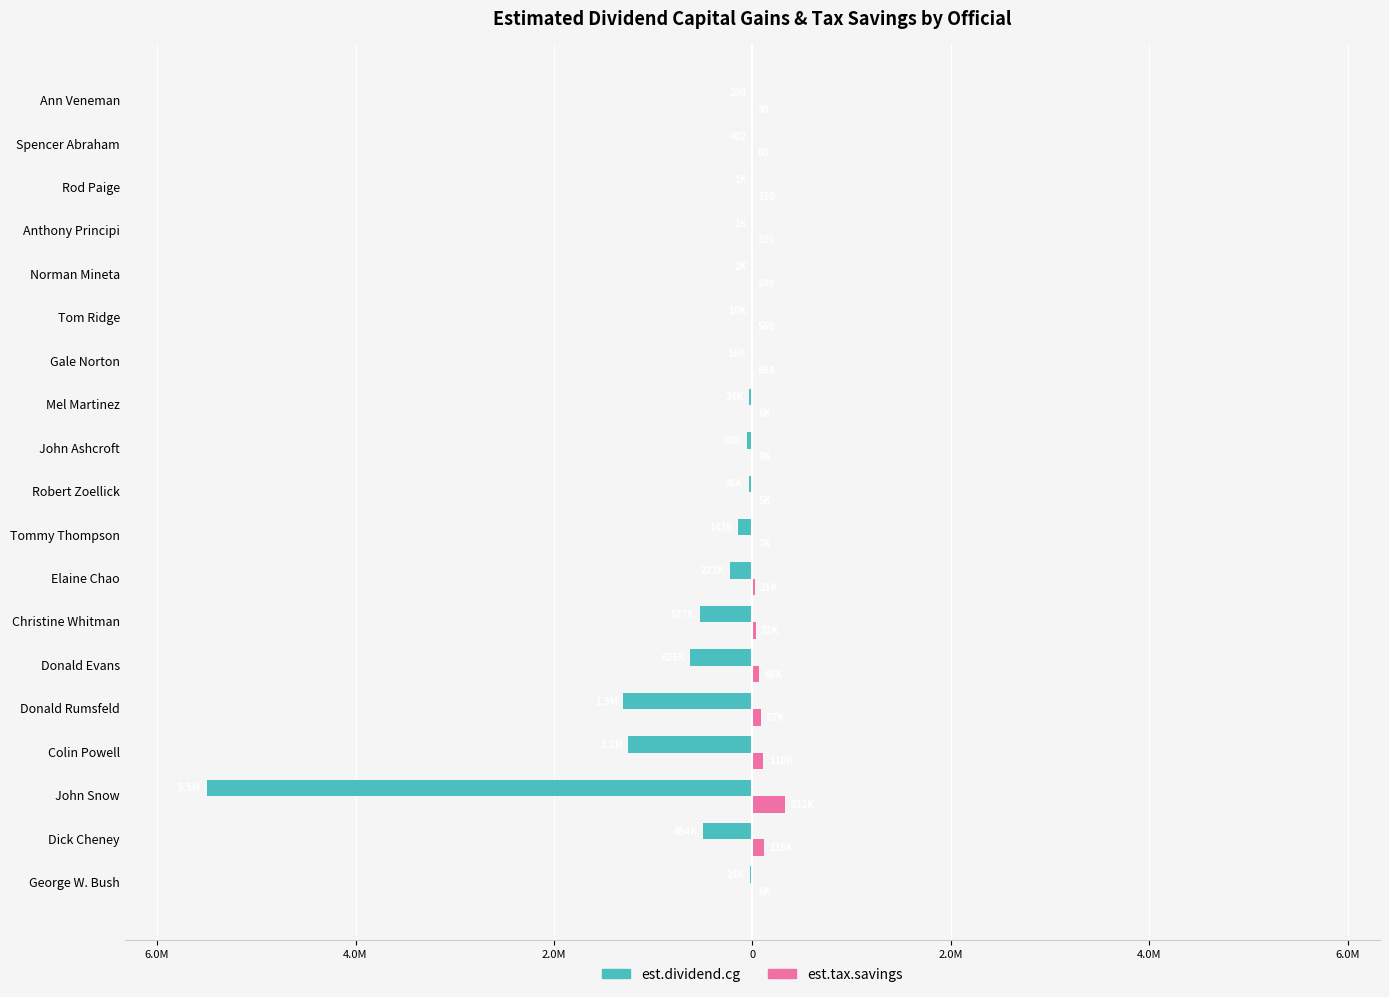

What are all the series names shown in the legend?

est.dividend.cg, est.tax.savings